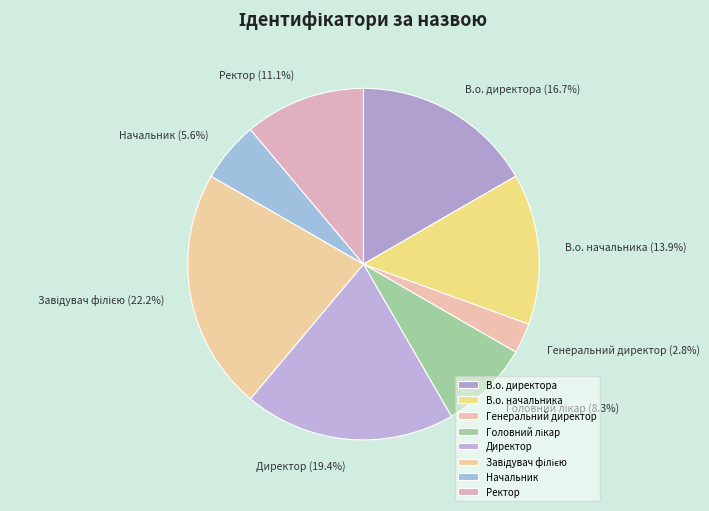

What is the ratio of the value at В.о. директора to the value at Начальник?

3.0